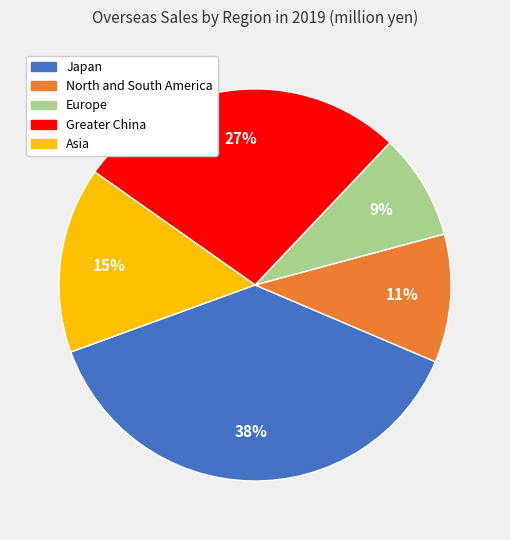

Does Greater China account for over 50% of the chart?

No